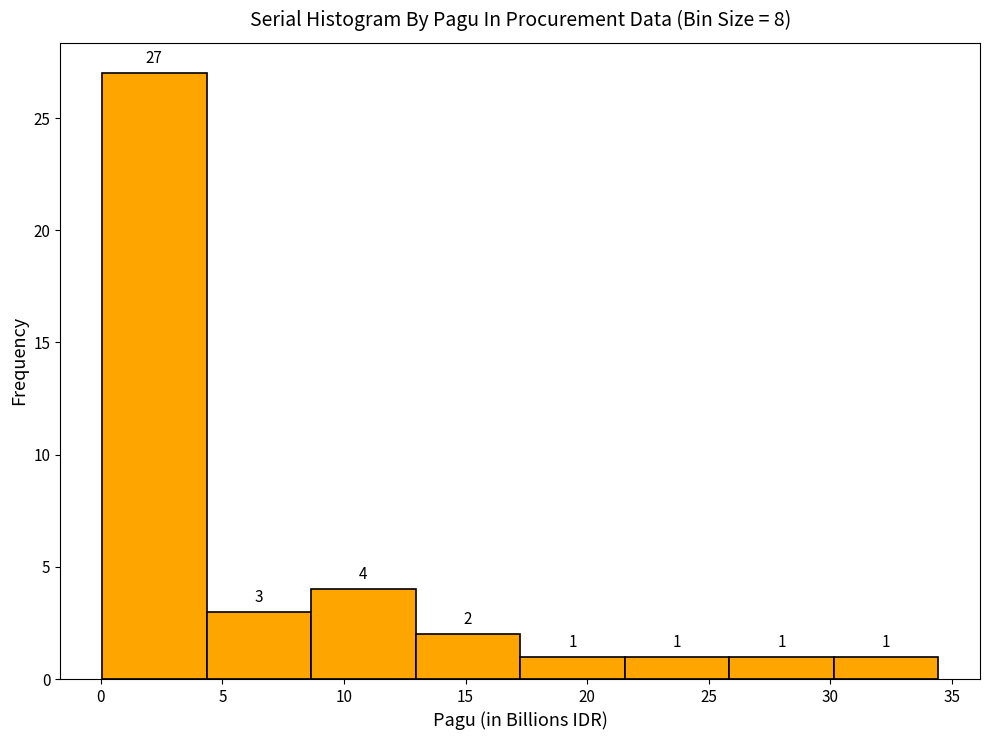

Which range on the x-axis has the tallest bar?

0.0 to 4.5